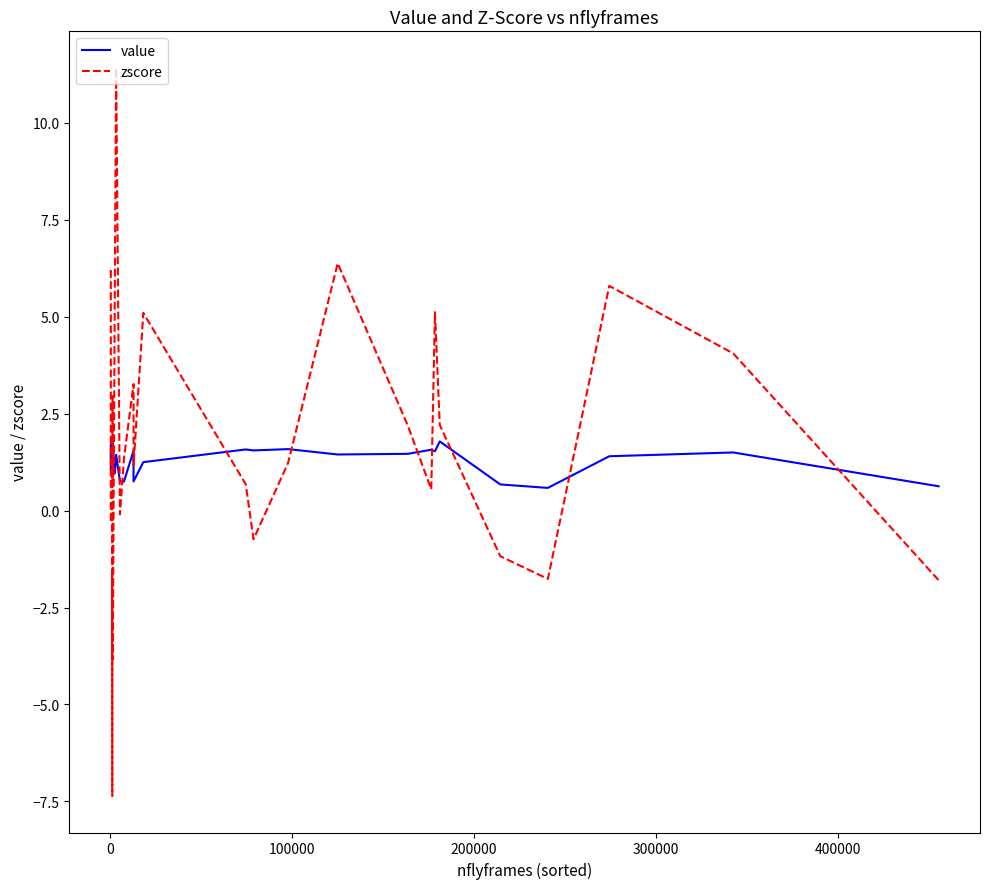

Which series has the largest total across all categories?

value